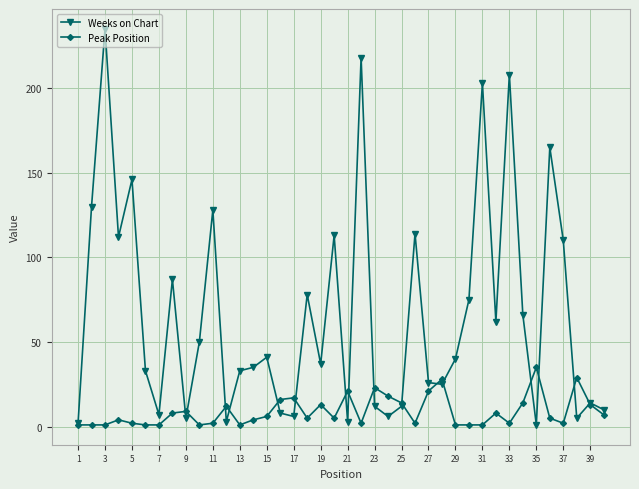

True or false: Weeks on Chart has more than 0 points higher than both neighbors.

True